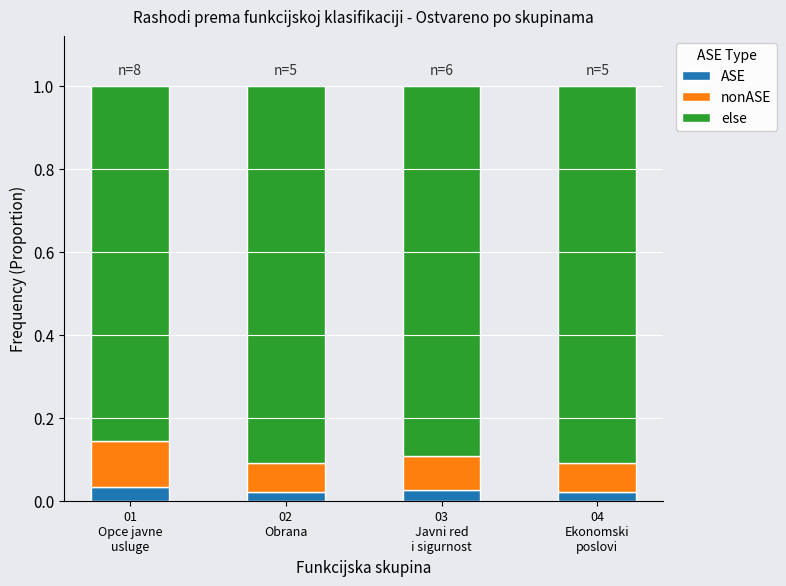

Count the ASE values in the range 0 to 1.

4